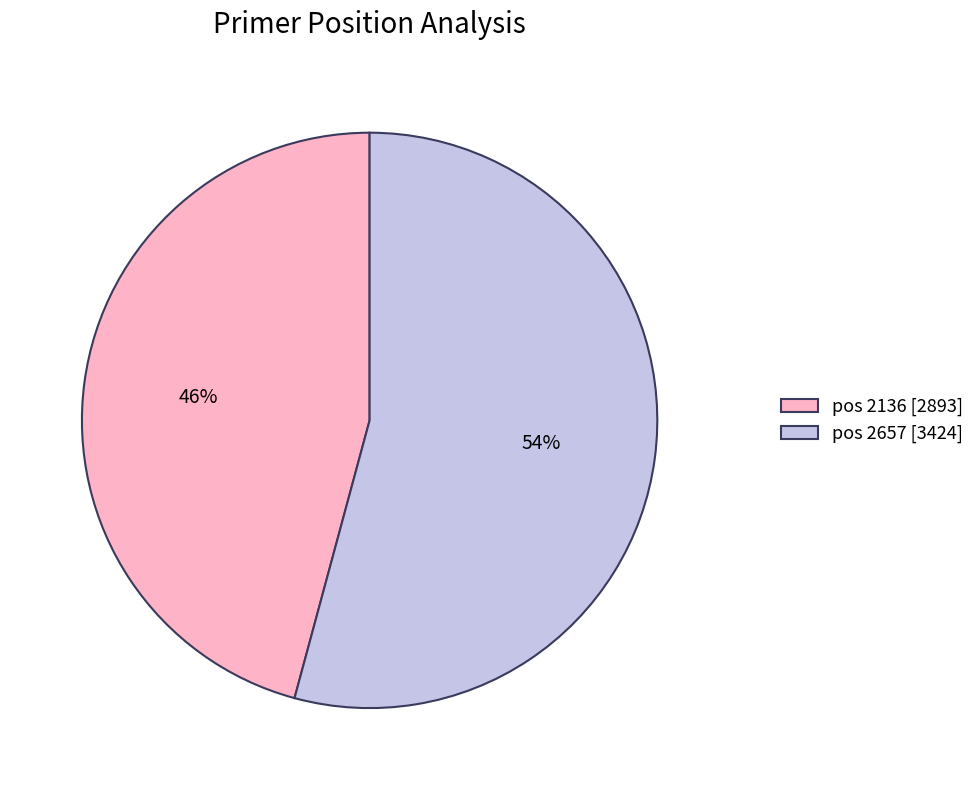

To the nearest percent, what is the difference between the largest and smallest slice percentages?

8%